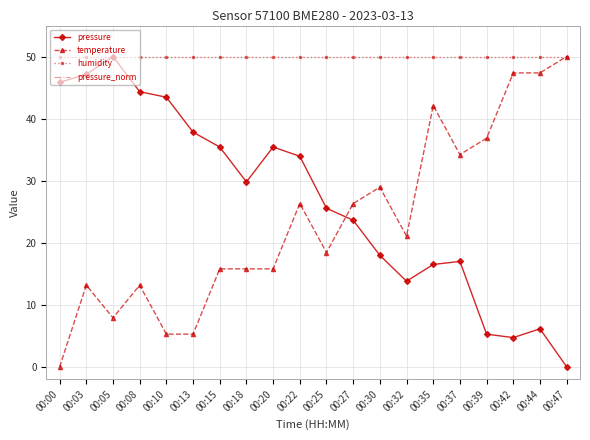

Is the value of pressure_norm at 00:37 greater than the value of pressure at 00:27?

Yes